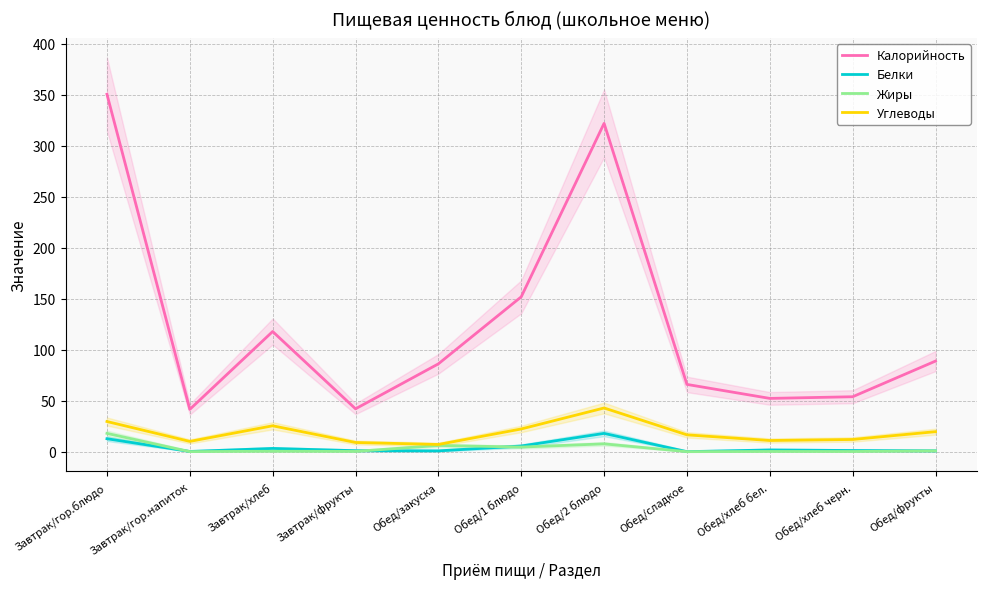

Reading left to right, transcribe all the data shown in this chart.

Калорийность: 350.3	41.5	117.8	42.0	86.1	151.8	321.8	65.9	52.2	53.8	88.8
Белки: 12.7	0.2	3.2	1.0	0.8	5.5	17.9	0.0	1.7	1.1	0.8
Жиры: 17.9	0.1	0.4	0.2	6.1	4.5	7.7	0.0	0.2	0.2	0.8
Углеводы: 29.6	10.0	25.4	9.0	7.0	22.2	42.8	16.5	10.9	12.0	19.6